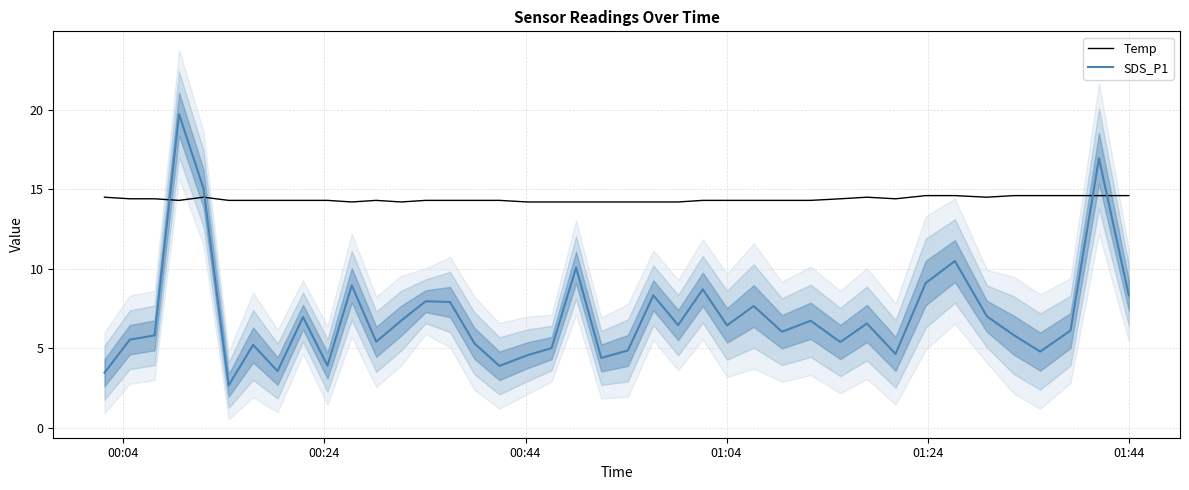

How many intersections are there between Temp and SDS_P1?

4